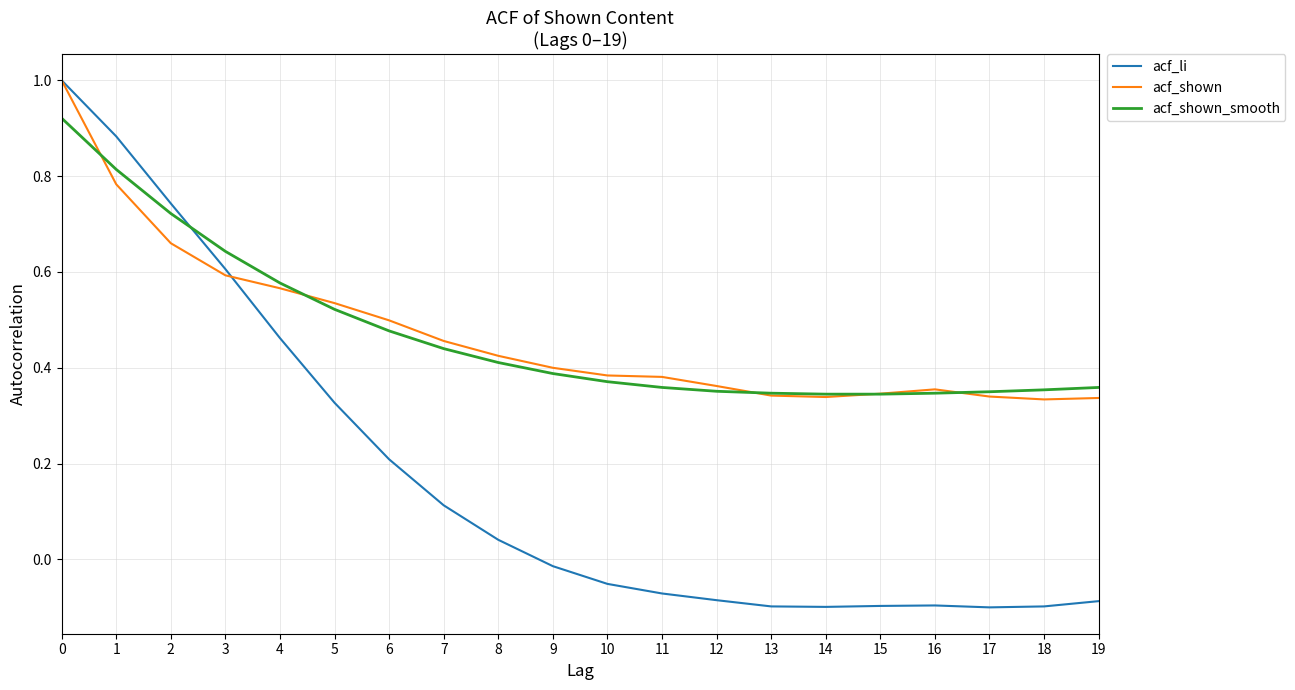

Is it true that acf_li equals 0.6 at 3?

True